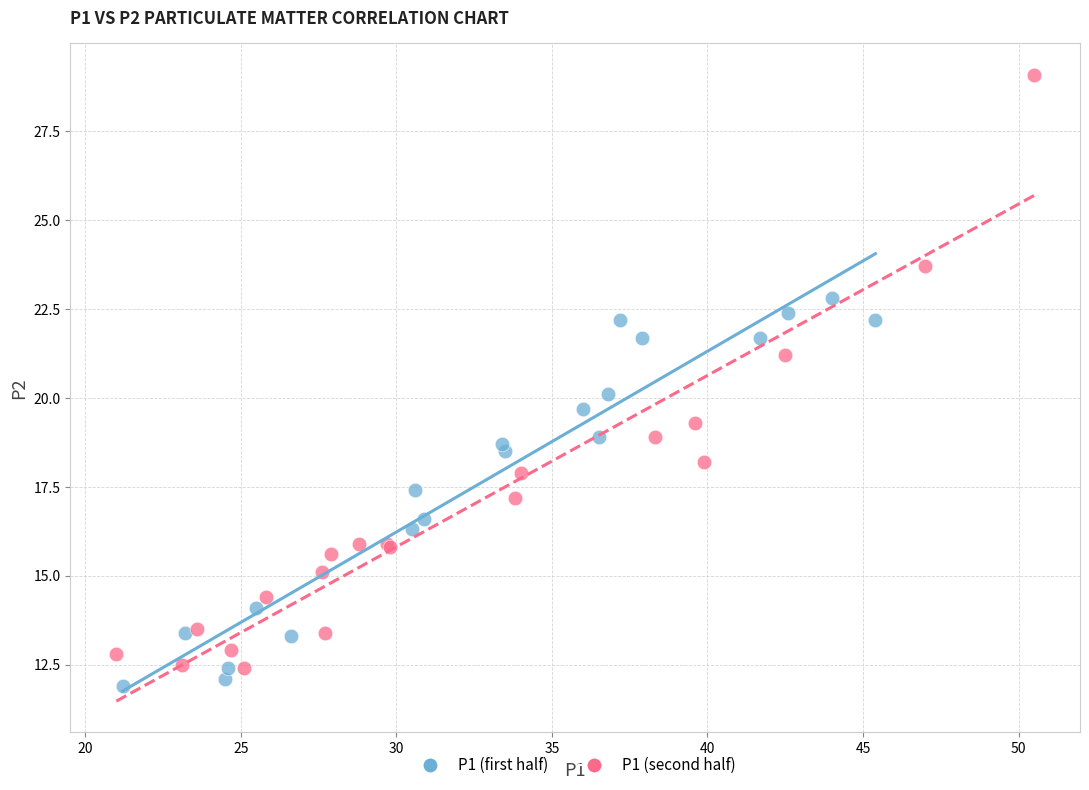

Which series has the widest spread of Y values?

P1 (second half)